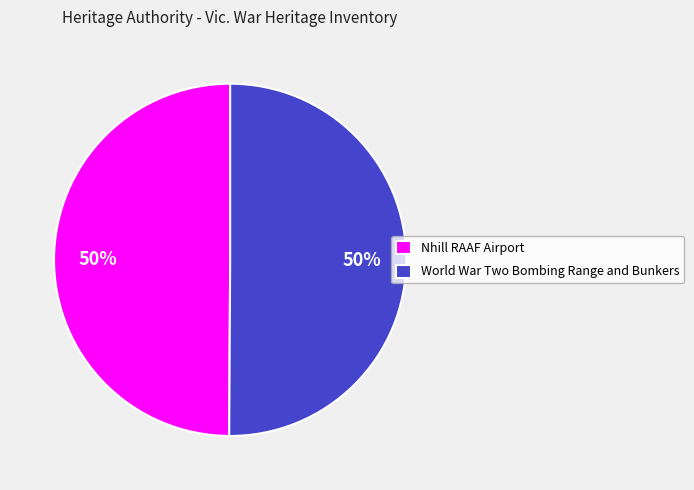

Do World War Two Bombing Range and Bunkers and Nhill RAAF Airport together represent more than half of the pie?

Yes